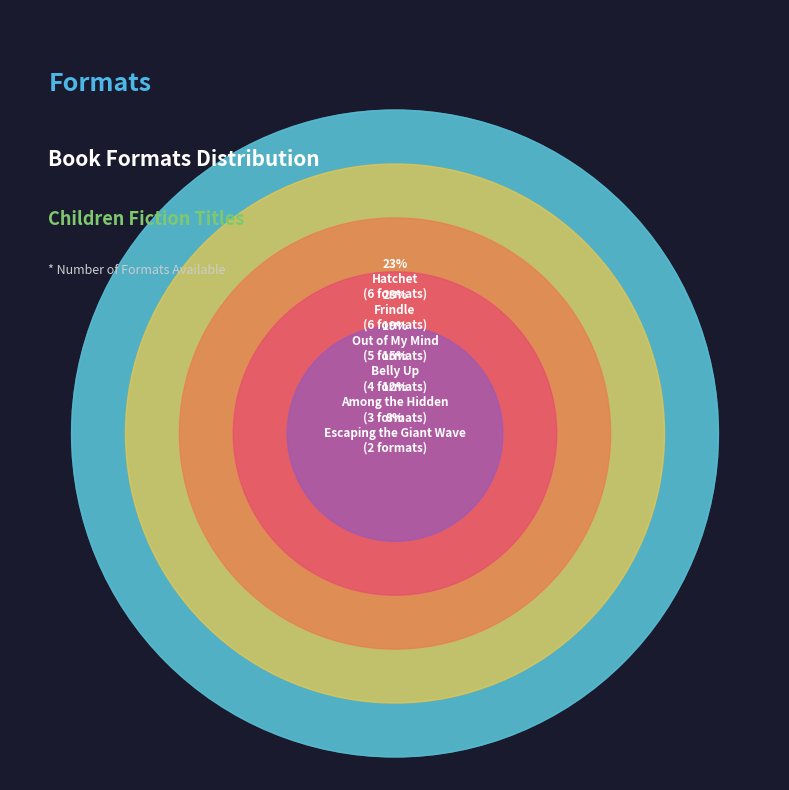

Which slice is the largest?

Frindle